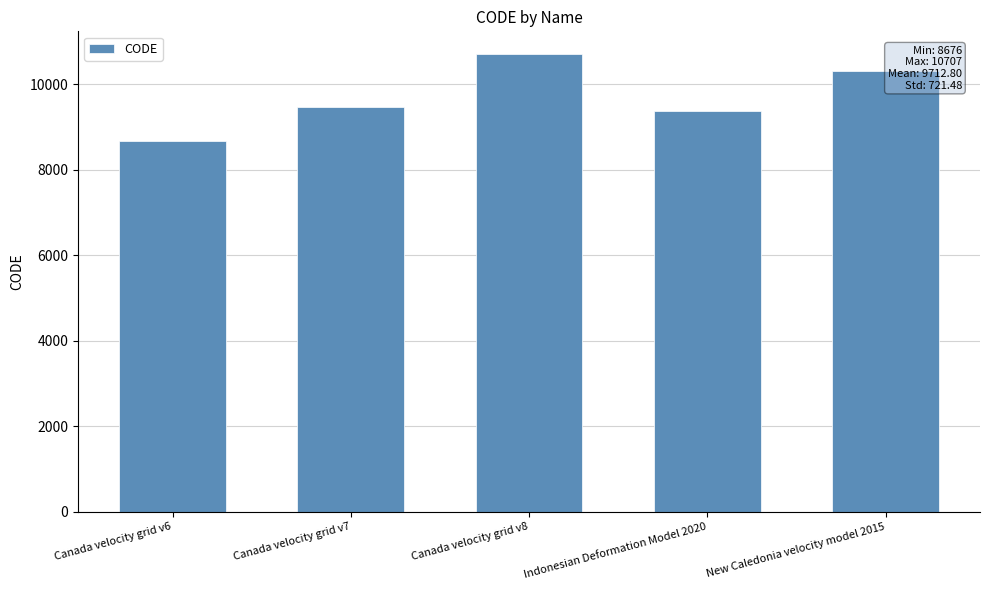

Between Indonesian Deformation Model 2020 and New Caledonia velocity model 2015, which is larger?

New Caledonia velocity model 2015